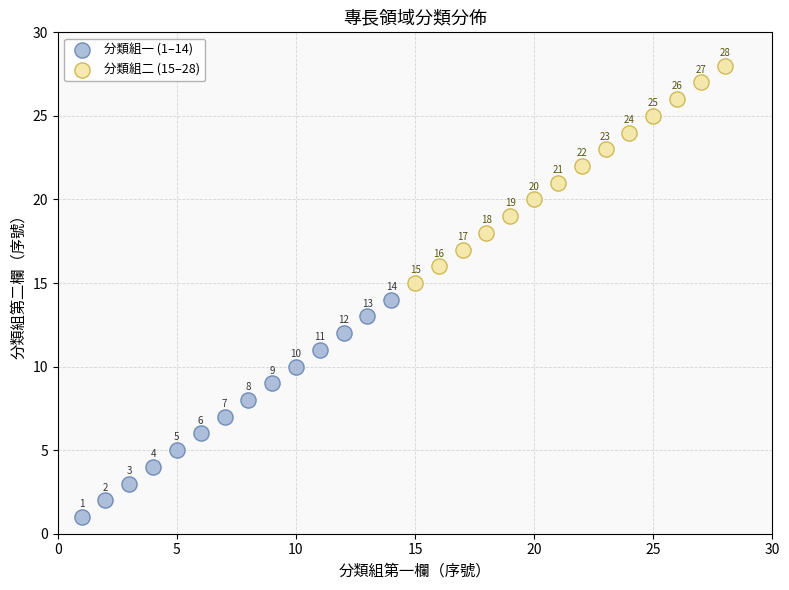

Which series reaches the maximum Y coordinate?

分類組二 (15–28)